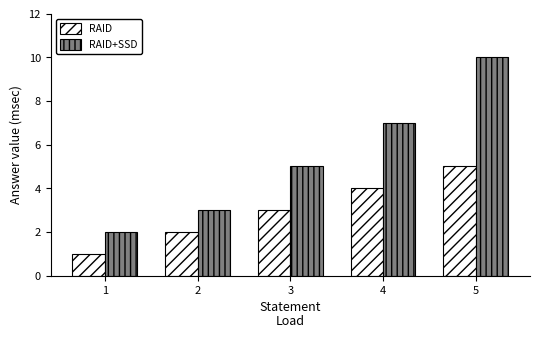

What is the sum of the RAID+SSD values at 5 and 1?

12